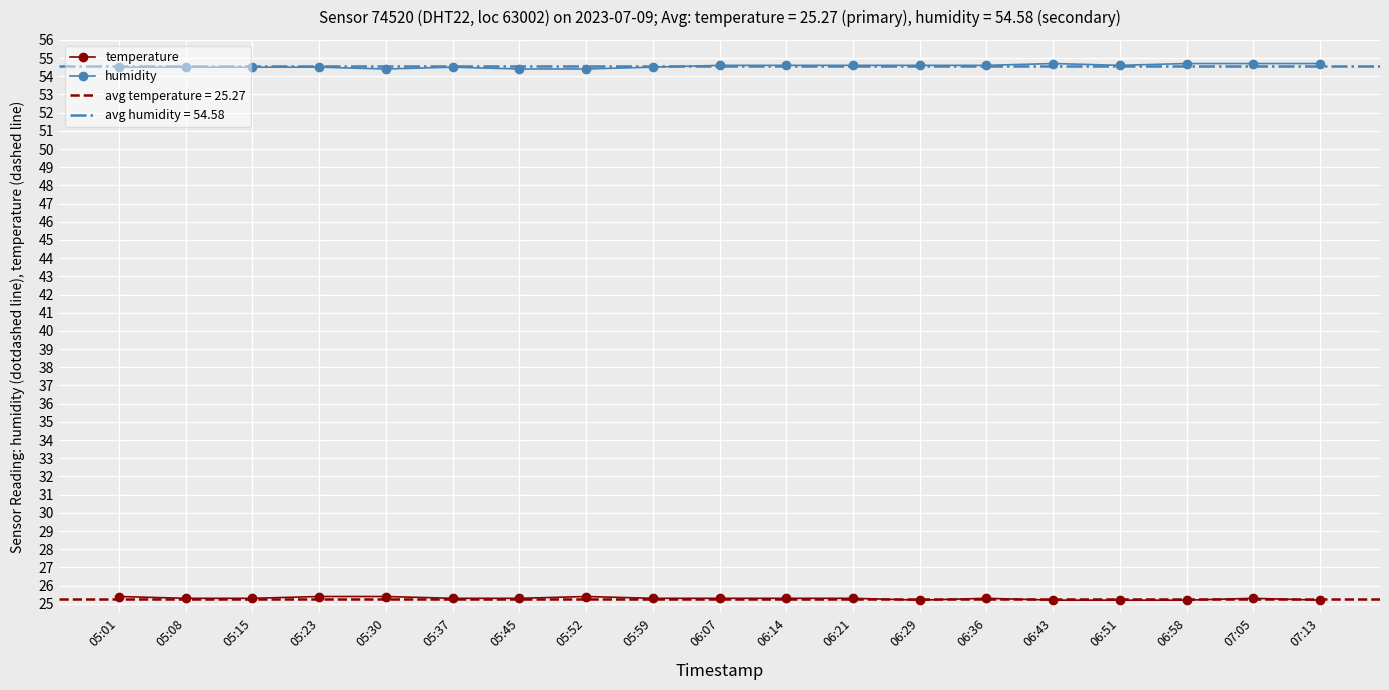

What is the sum of the temperature values at 06:21 and 05:01?

50.7